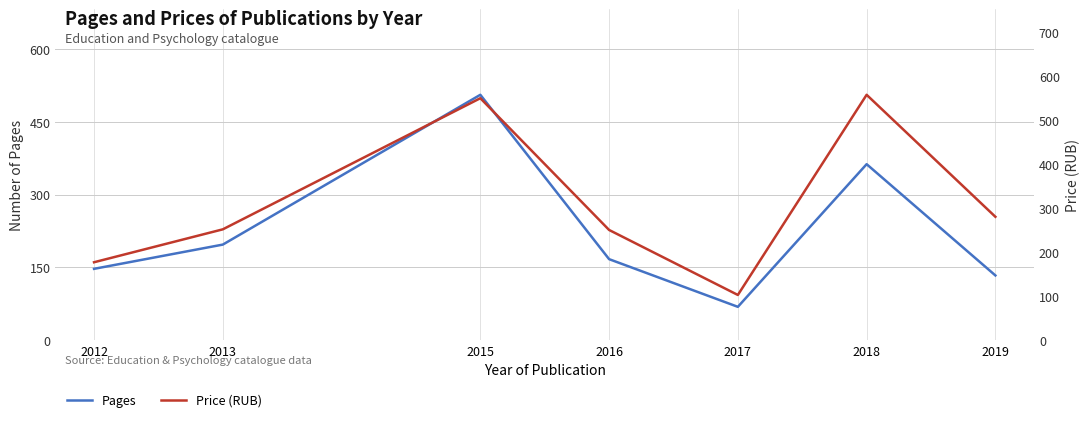

What is the sum of the Pages values at 2017 and 2015?

574.0